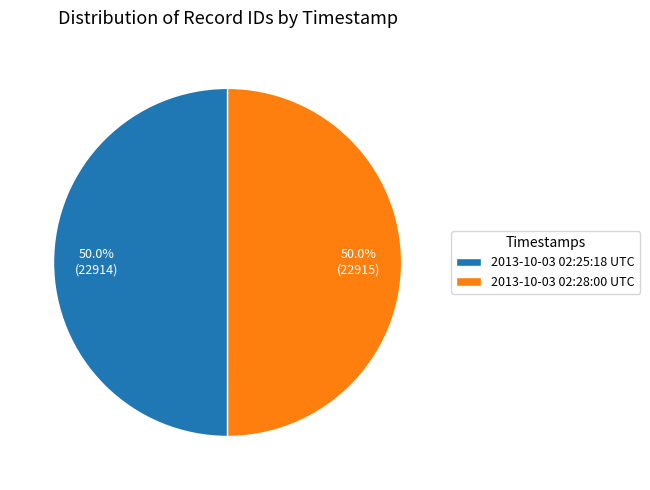

What is the ratio of the value at 2013-10-03 02:25:18 UTC to the value at 2013-10-03 02:28:00 UTC?

1.0